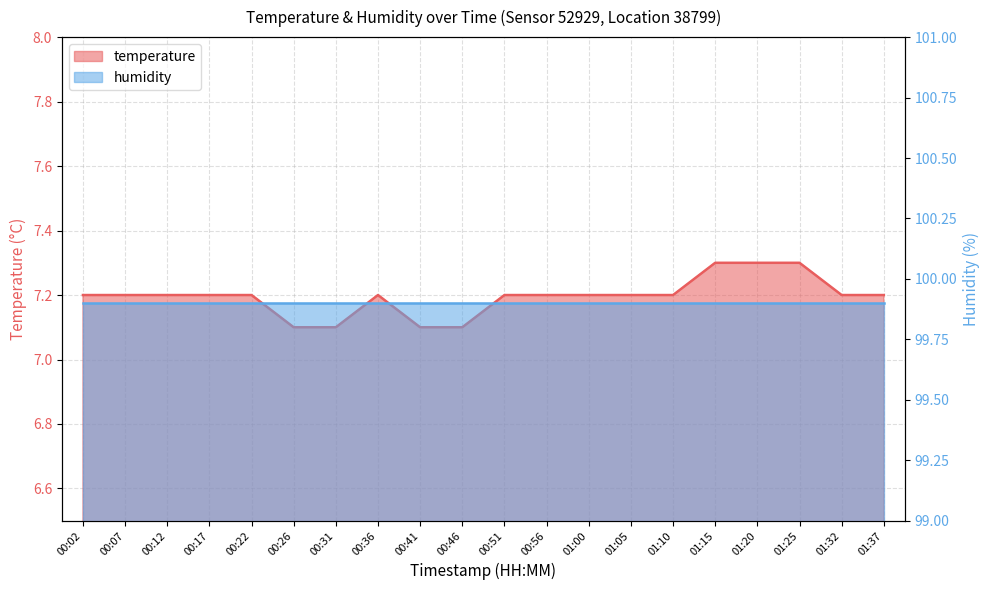

Which category has the lowest value across all series?

00:26